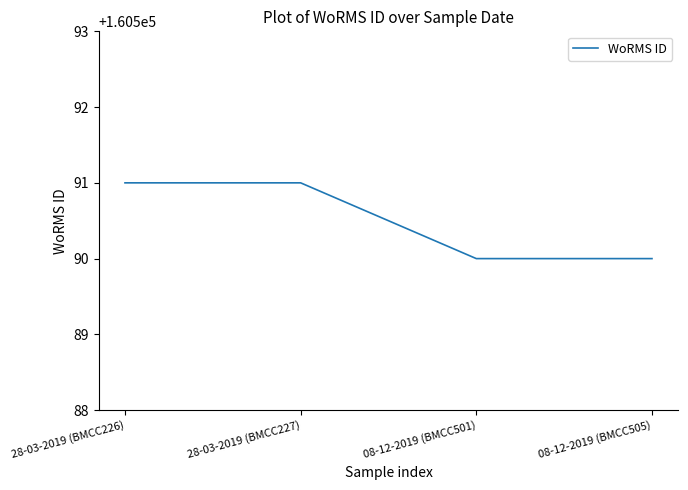

How many categories are shown in the chart?

4